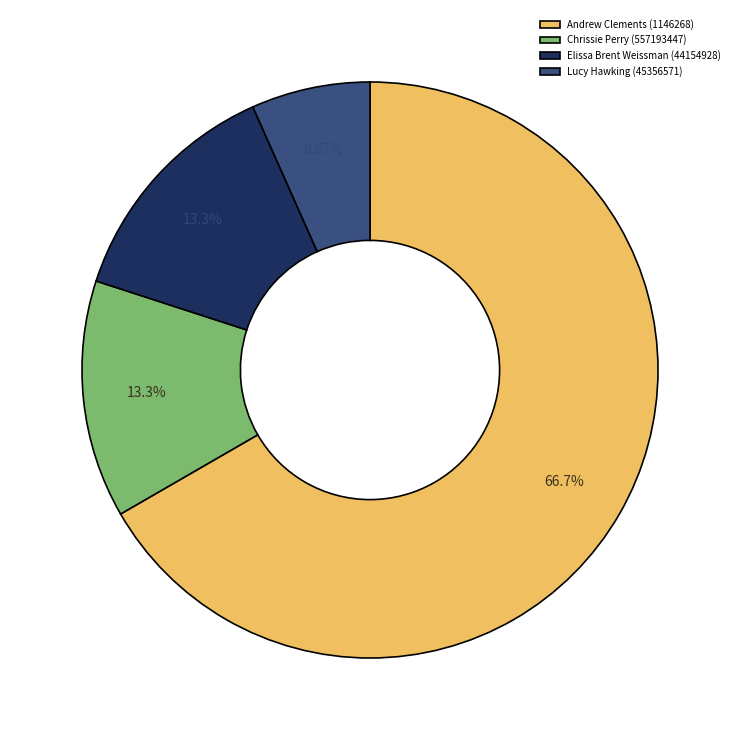

What is the smallest slice in the pie chart?

Lucy Hawking (45356571)